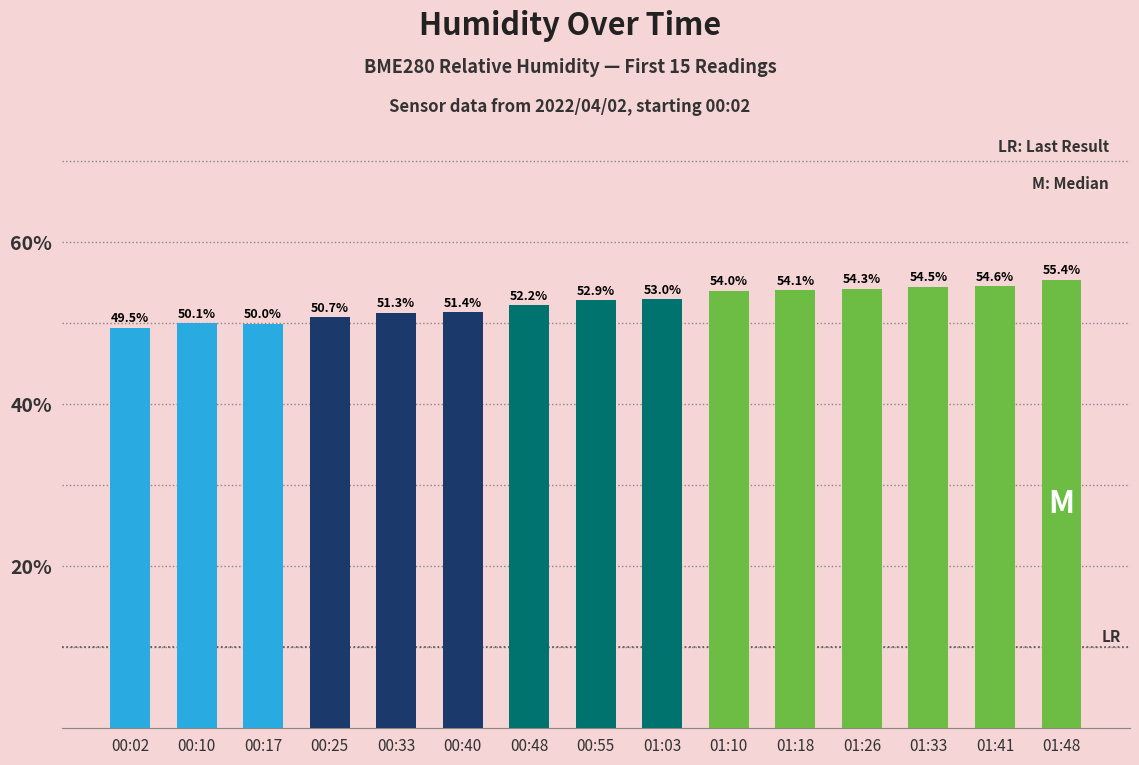

What is the sum of the values at 00:48 and 00:10?

102.3